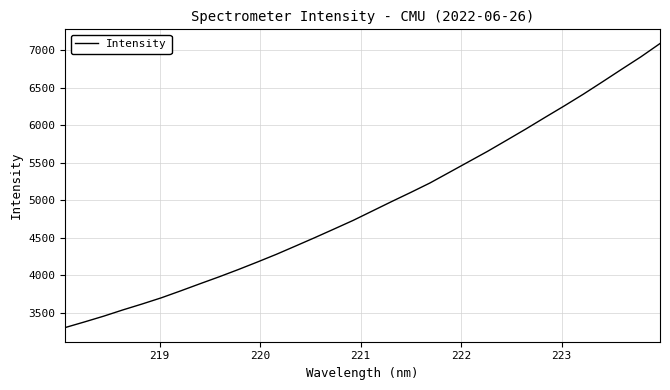

What is the difference between the maximum and minimum values?

3781.1